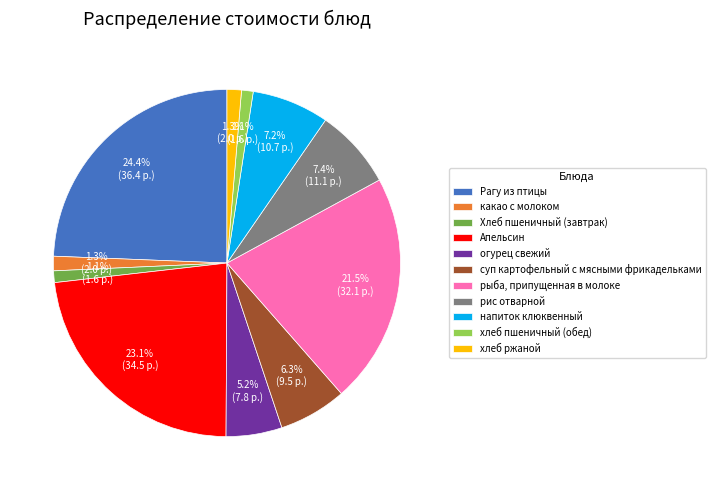

Which category has the biggest portion of the pie?

Рагу из птицы